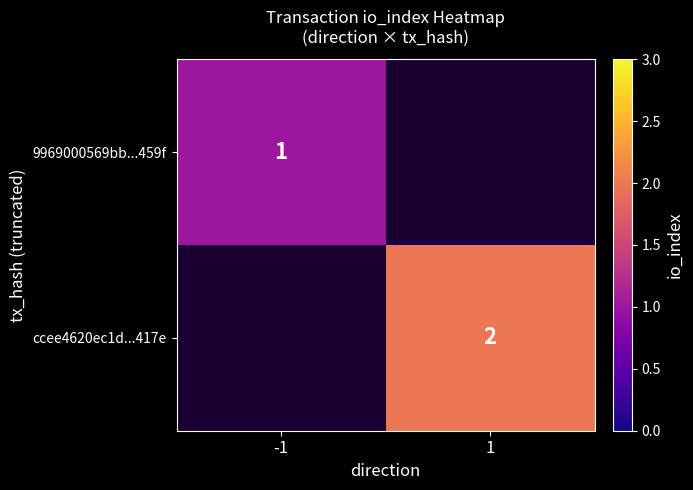

Which label corresponds to the largest value in the chart?

1